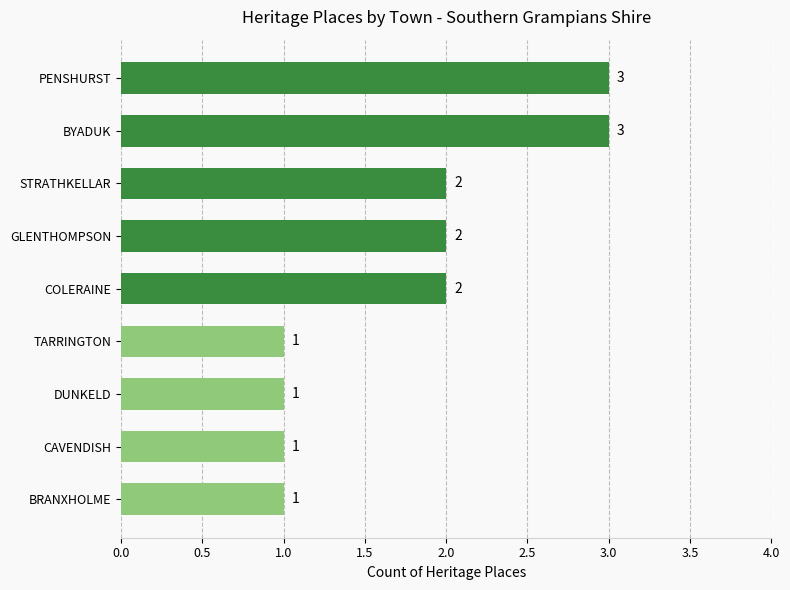

Reading top to bottom, transcribe all the data shown in this chart.

PENSHURST=3	BYADUK=3	STRATHKELLAR=2	GLENTHOMPSON=2	COLERAINE=2	TARRINGTON=1	DUNKELD=1	CAVENDISH=1	BRANXHOLME=1